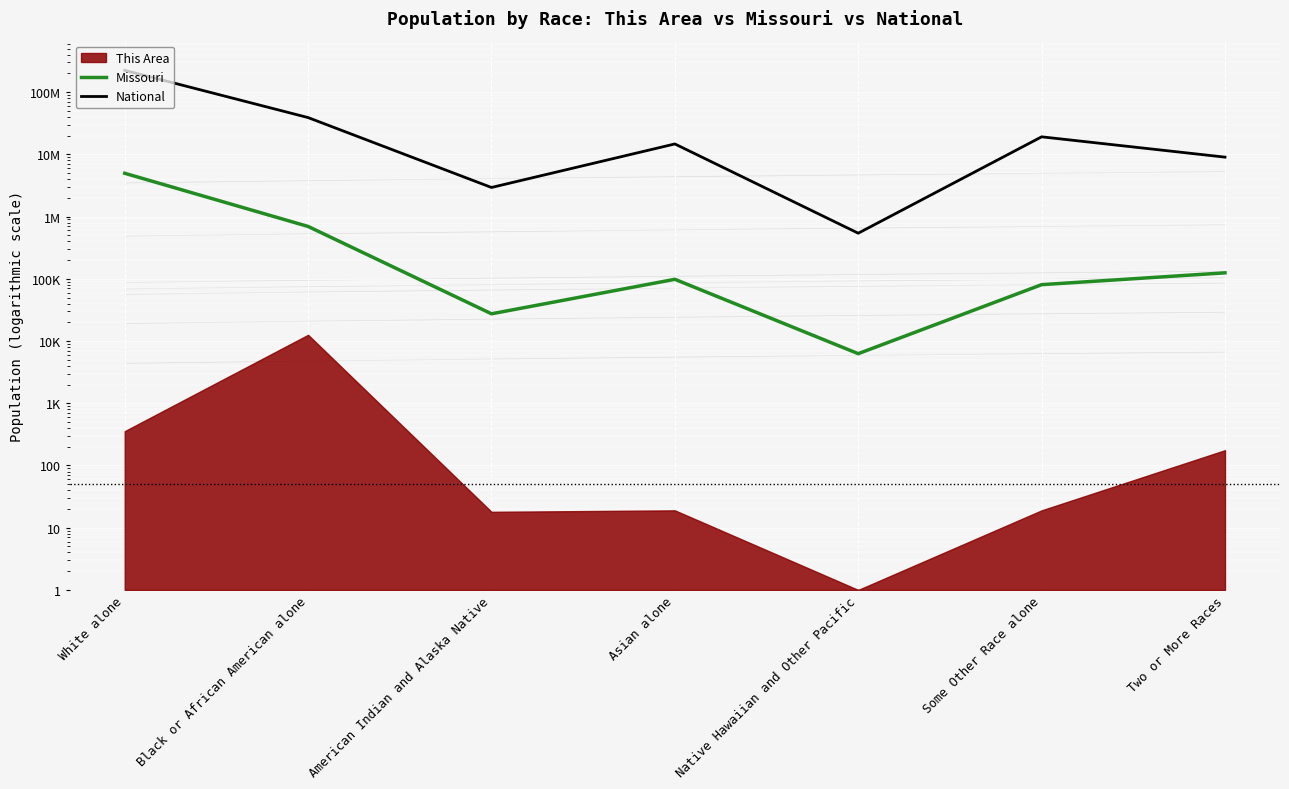

At which label does Missouri first exceed 98083?

White alone